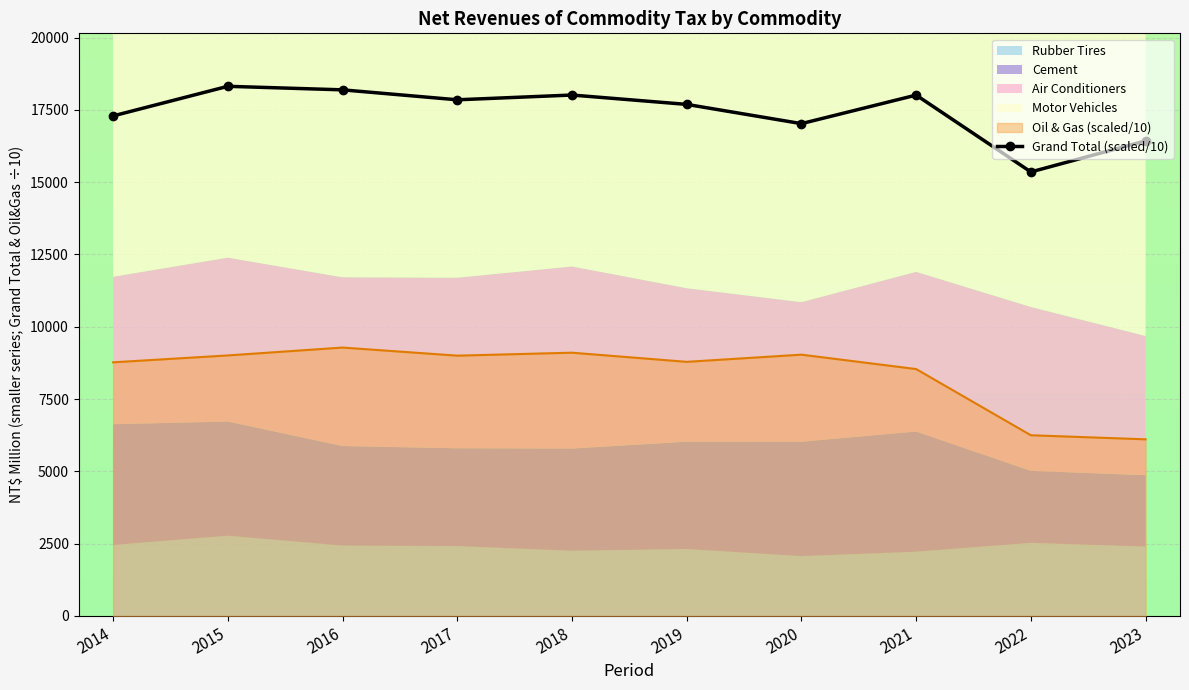

Reading left to right, list all the values displayed in this chart.

2014=17289.7	2015=18313.1	2016=18190.7	2017=17846.7	2018=18011.1	2019=17687.8	2020=17022.4	2021=18009.3	2022=15352.3	2023=16425.5